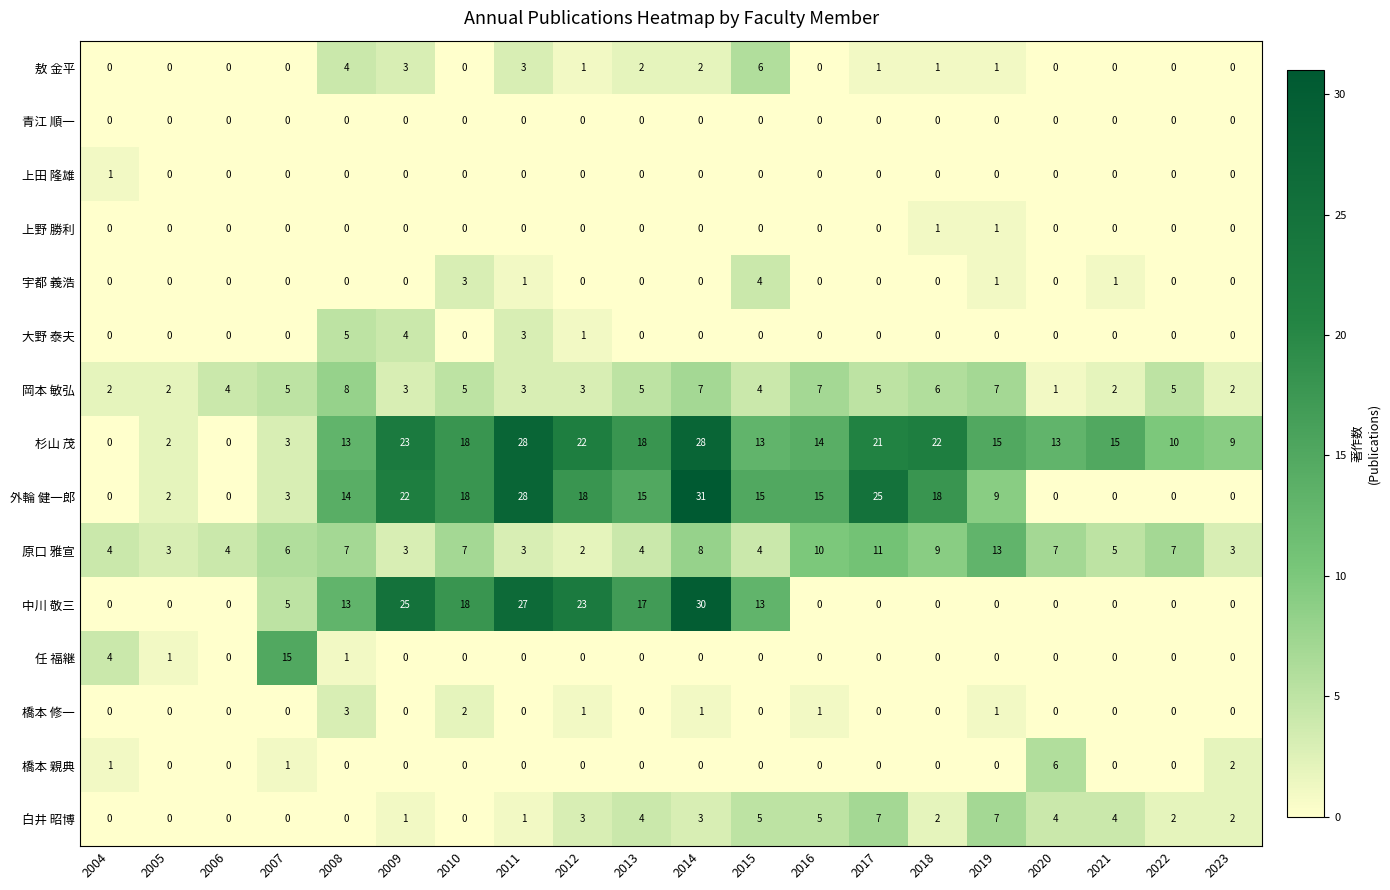

What is the spread (max minus min) of values at 2018?

22